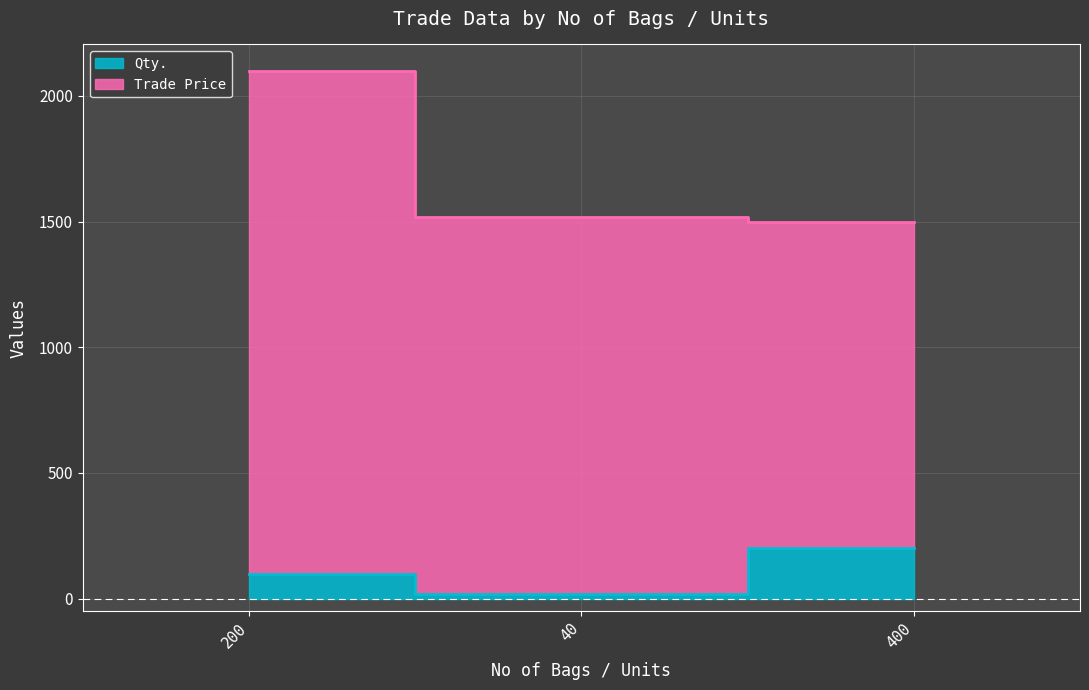

What is the change in value from 200 to 40?

-80